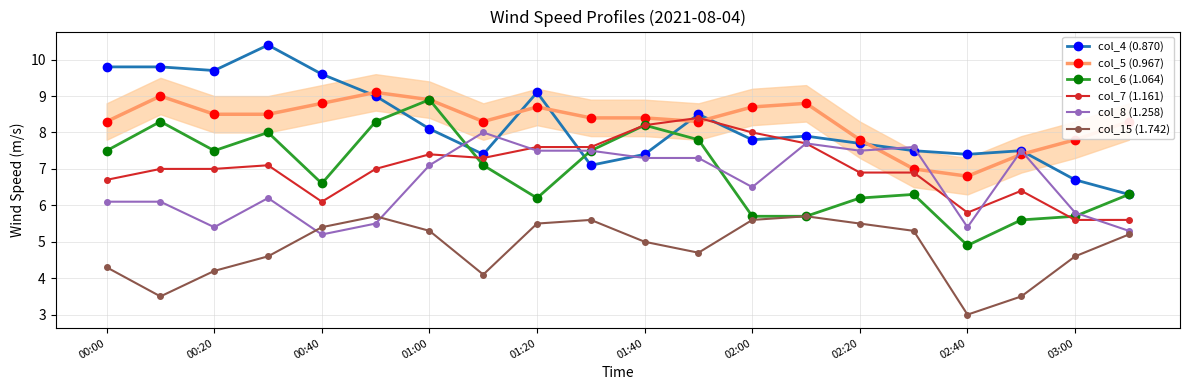

Reading left to right, extract all data points from this chart.

col_4 (0.870): 9.8	9.8	9.7	10.4	9.6	9.0	8.1	7.4	9.1	7.1	7.4	8.5	7.8	7.9	7.7	7.5	7.4	7.5	6.7	6.3
col_5 (0.967): 8.3	9.0	8.5	8.5	8.8	9.1	8.9	8.3	8.7	8.4	8.4	8.3	8.7	8.8	7.8	7.0	6.8	7.4	7.8	8.3
col_6 (1.064): 7.5	8.3	7.5	8.0	6.6	8.3	8.9	7.1	6.2	7.5	8.2	7.8	5.7	5.7	6.2	6.3	4.9	5.6	5.7	6.3
col_7 (1.161): 6.7	7.0	7.0	7.1	6.1	7.0	7.4	7.3	7.6	7.6	8.2	8.4	8.0	7.7	6.9	6.9	5.8	6.4	5.6	5.6
col_8 (1.258): 6.1	6.1	5.4	6.2	5.2	5.5	7.1	8.0	7.5	7.5	7.3	7.3	6.5	7.7	7.5	7.6	5.4	7.5	5.8	5.3
col_15 (1.742): 4.3	3.5	4.2	4.6	5.4	5.7	5.3	4.1	5.5	5.6	5.0	4.7	5.6	5.7	5.5	5.3	3.0	3.5	4.6	5.2